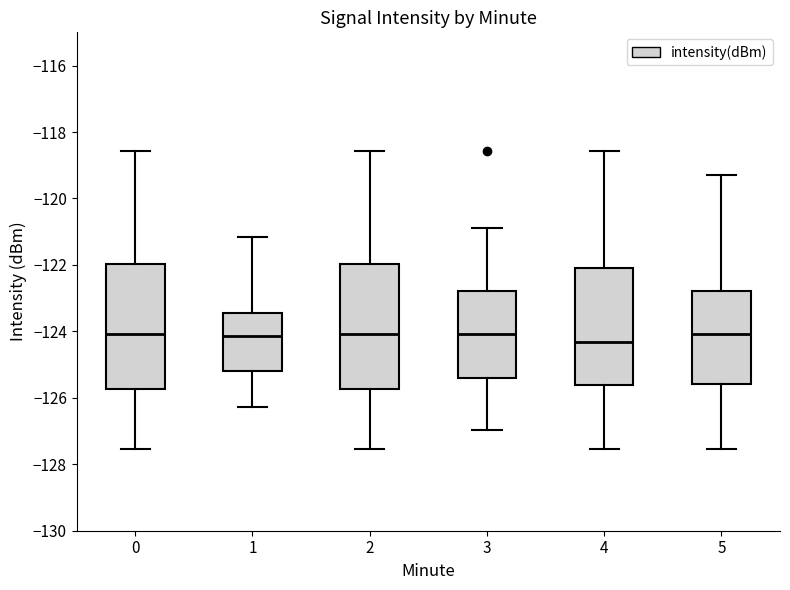

Reading left to right, transcribe this box plot: for each box, give where its median line is, the range the box spans, and where its two whiskers end, as read against the y-axis. The values are not printed on the chart, so give them approximately, as read against the axis.

0: median -124.0, box -125.8 to -122.0, whiskers -127.6 to -118.6
1: median -124.2, box -125.2 to -123.4, whiskers -126.2 to -121.2
2: median -124.0, box -125.8 to -122.0, whiskers -127.6 to -118.6
3: median -124.0, box -125.4 to -122.8, whiskers -127.0 to -120.8
4: median -124.4, box -125.6 to -122.0, whiskers -127.6 to -118.6
5: median -124.0, box -125.6 to -122.8, whiskers -127.6 to -119.2